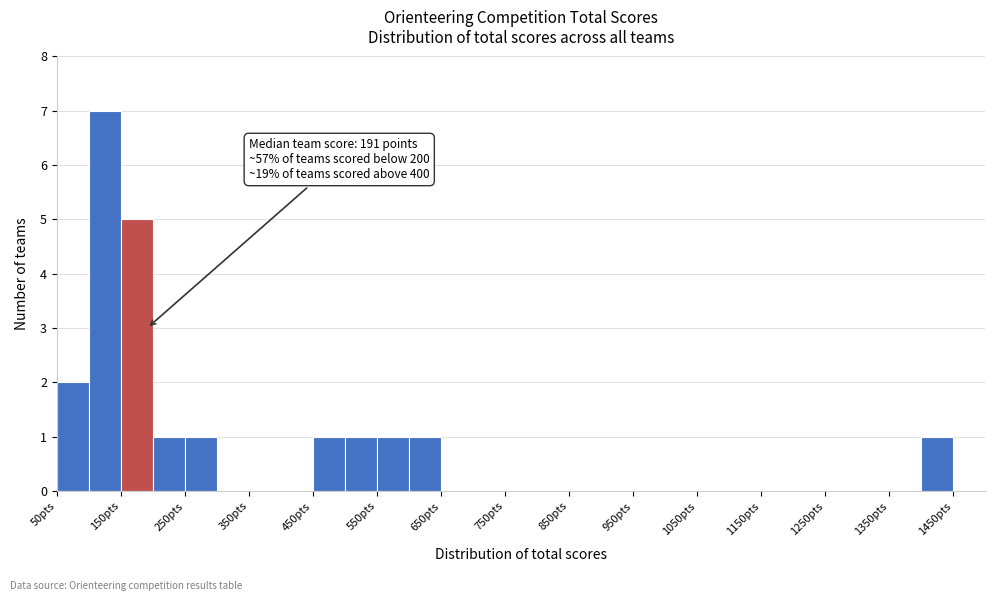

Which range on the x-axis has the tallest bar?

100 to 150